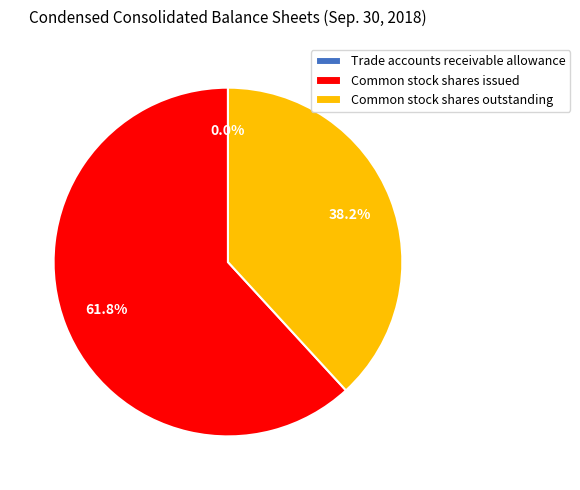

Between Common stock shares outstanding and Common stock shares issued, which is larger?

Common stock shares issued